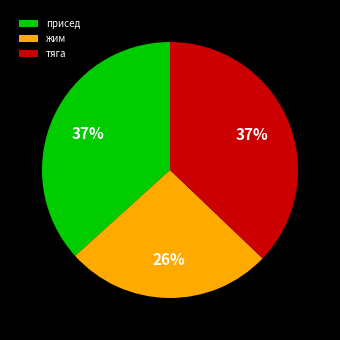

Combined, do жим and присед account for over 50%?

Yes